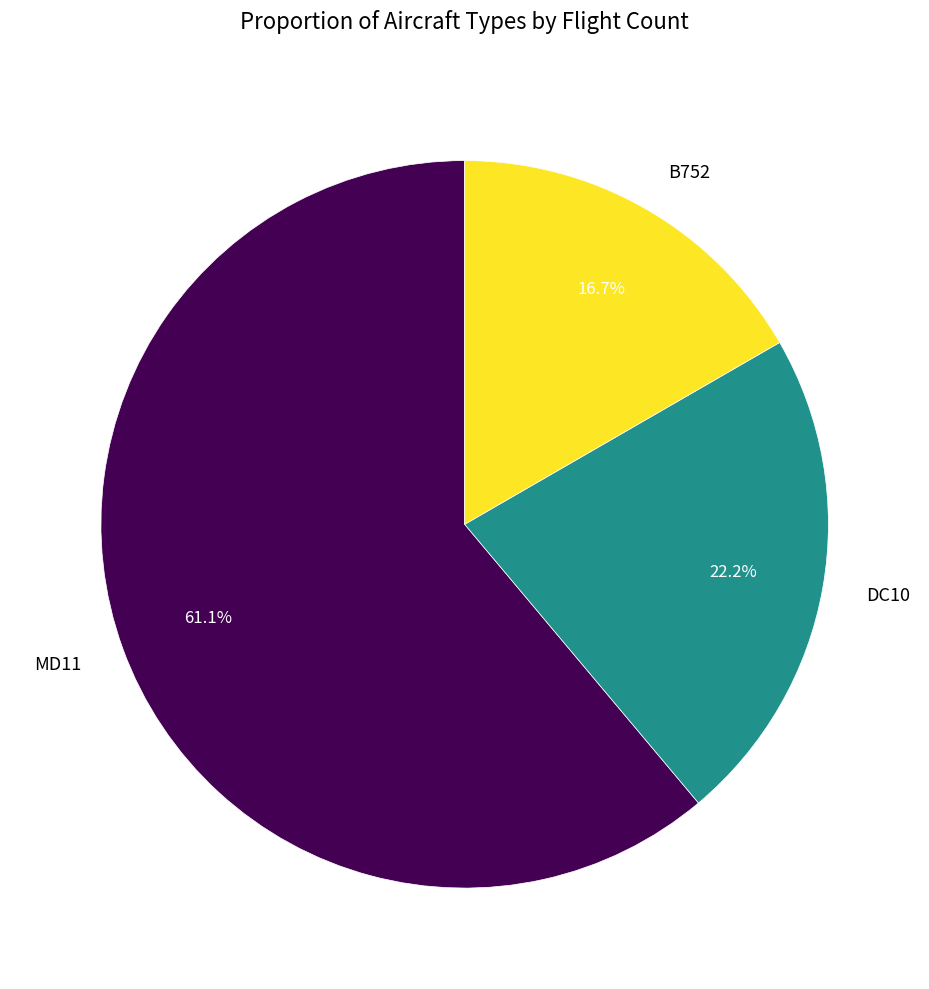

Does MD11 represent more than half of the total?

Yes